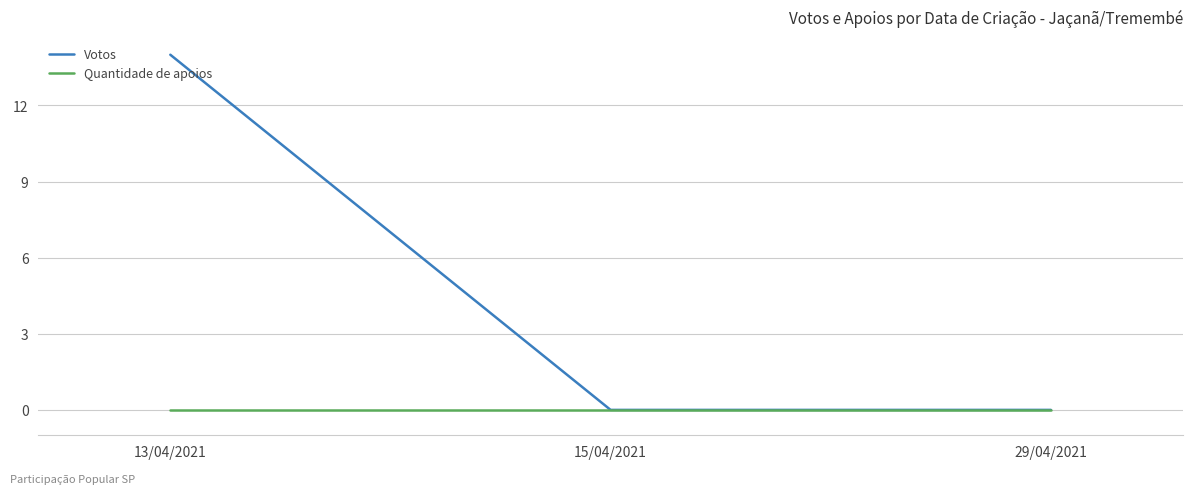

At which category is the sum across all series the highest?

13/04/2021